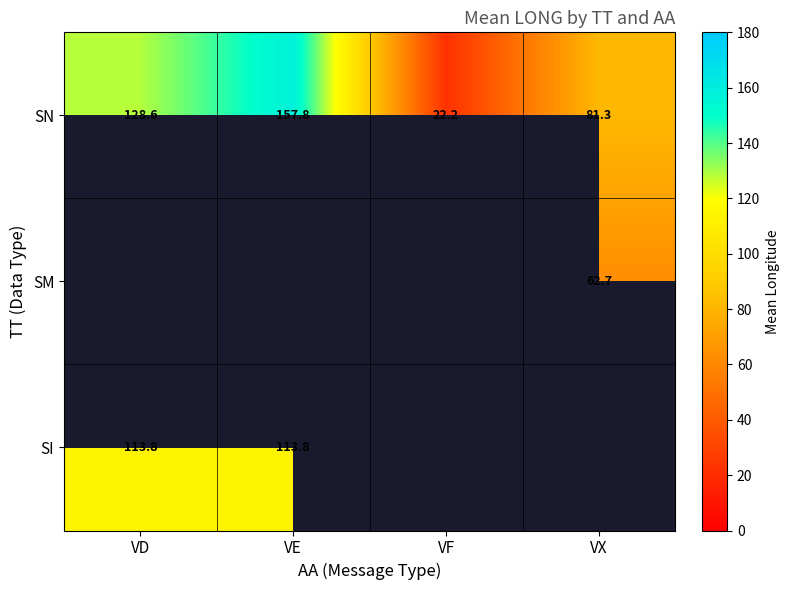

Which series has the largest range (max minus min)?

SN